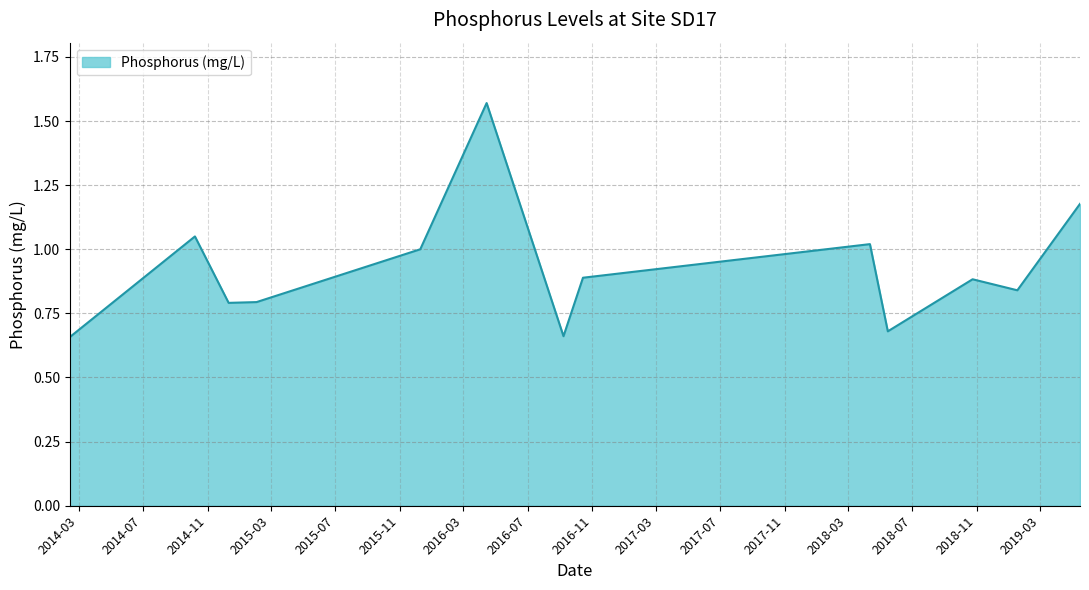

What is the difference between the maximum and minimum values?

0.9